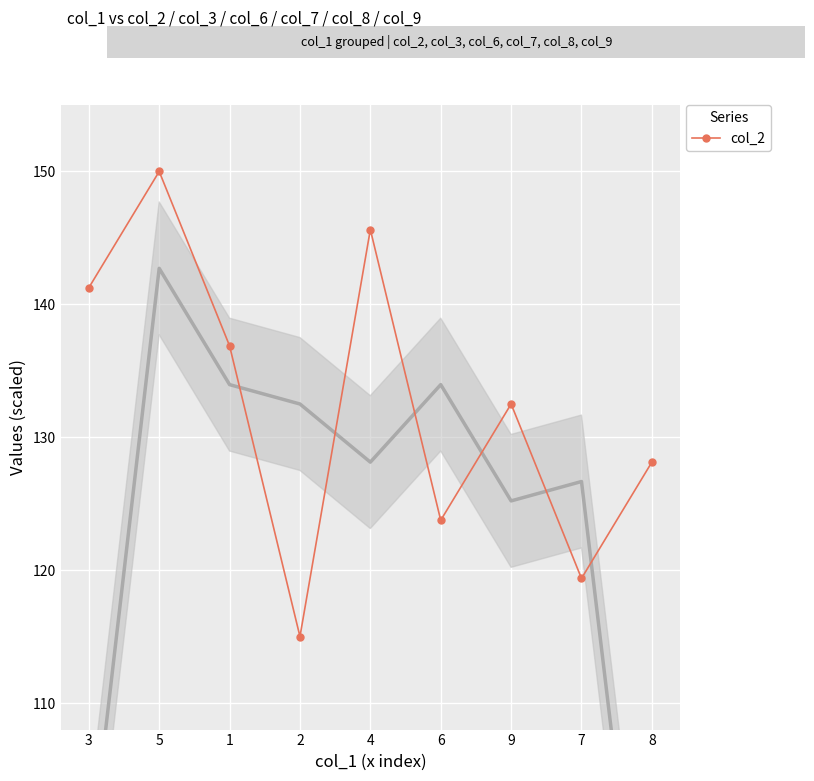

How many points are higher than both their immediate neighbors (excluding endpoints)?

3